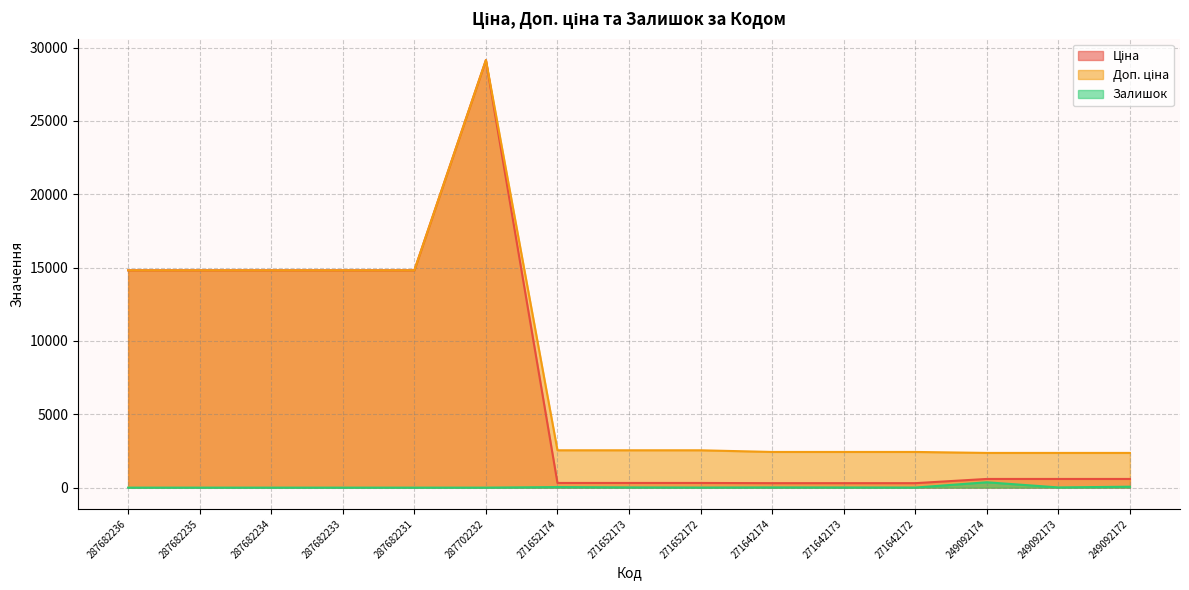

Between 287682233 and 249092172, which is larger?

287682233